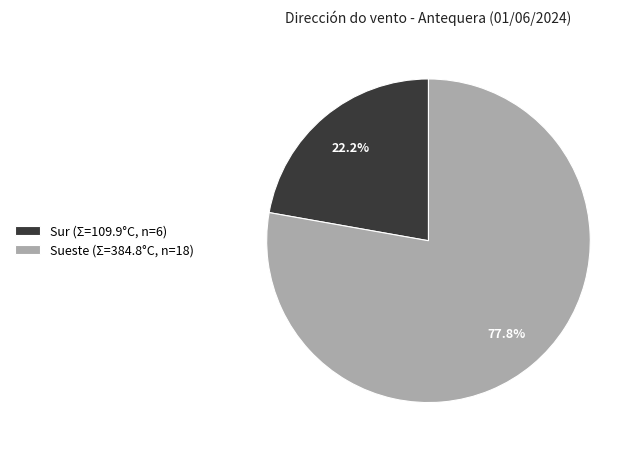

What is the largest slice in the pie chart?

Sueste (Σ=384.8°C, n=18)